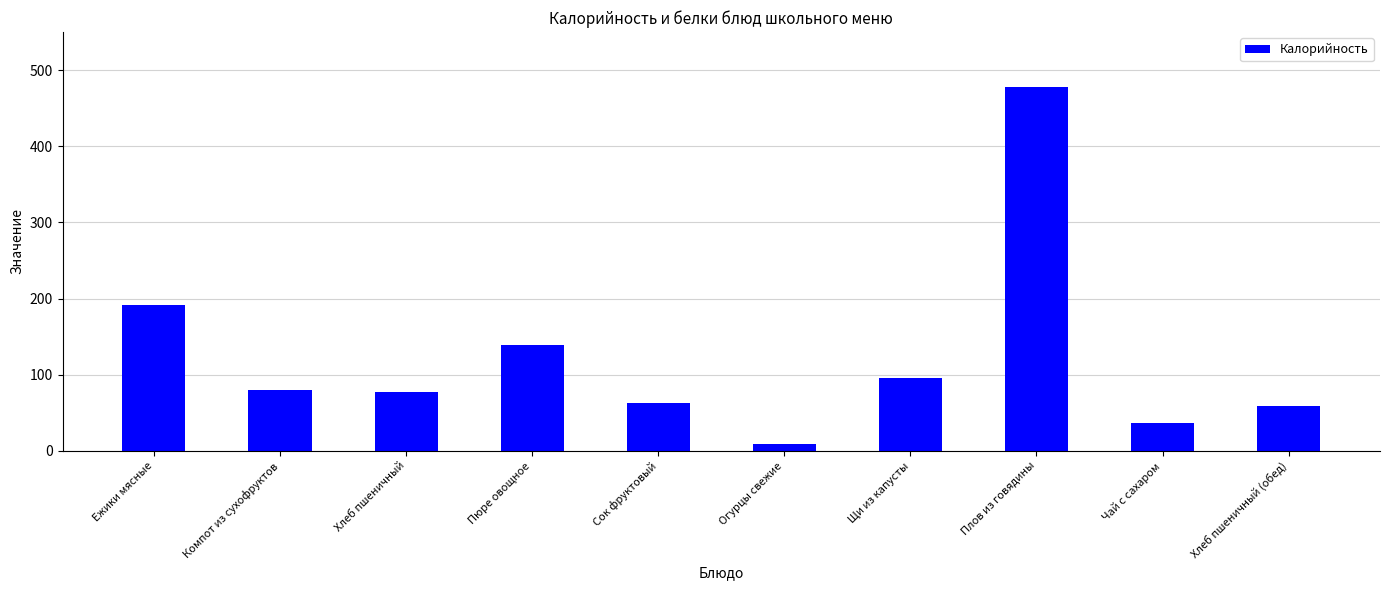

Reading right to left, extract all data points from this chart.

Хлеб пшеничный (обед)=58.3	Чай с сахаром=36.3	Плов из говядины=478.2	Щи из капусты=95.7	Огурцы свежие=8.5	Сок фруктовый=62.8	Пюре овощное=139.3	Хлеб пшеничный=77.8	Компот из сухофруктов=80.5	Ежики мясные=191.3